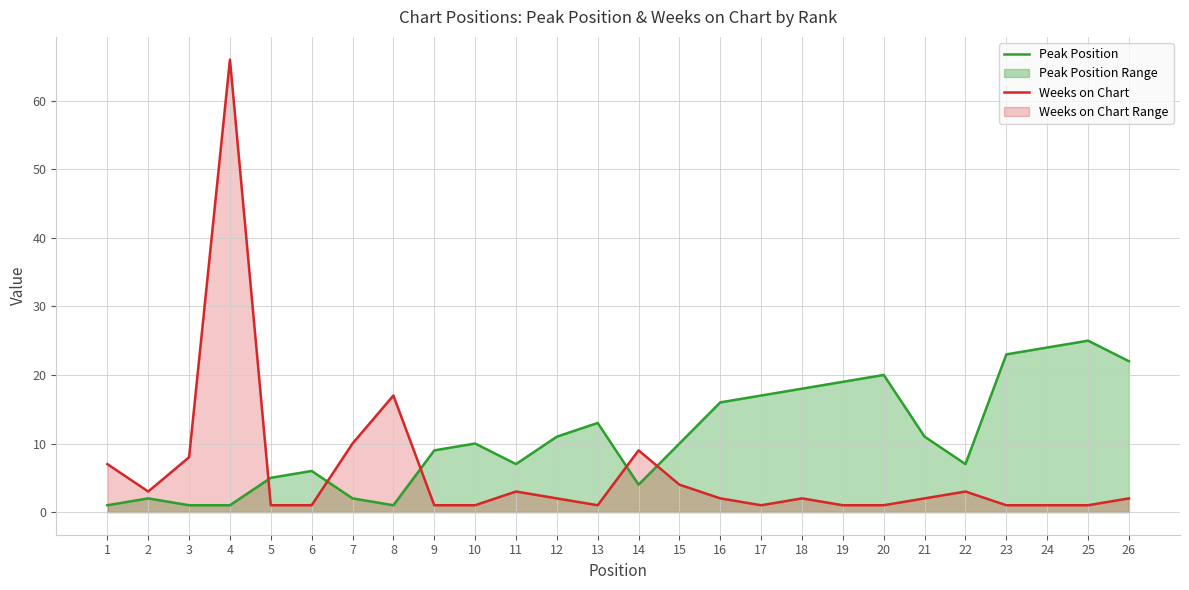

Reading right to left, what are all the values shown in this chart?

Peak Position: 22	25	24	23	7	11	20	19	18	17	16	10	4	13	11	7	10	9	1	2	6	5	1	1	2	1
Weeks on Chart: 2	1	1	1	3	2	1	1	2	1	2	4	9	1	2	3	1	1	17	10	1	1	66	8	3	7